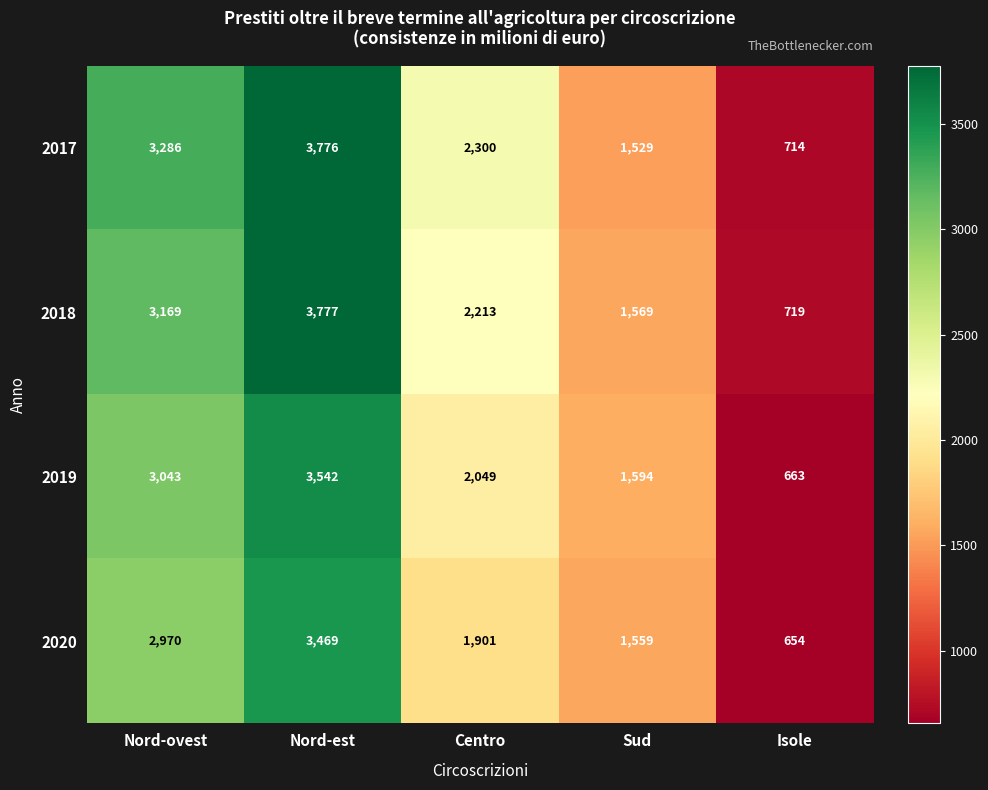

Rank the series by their average value, from highest to lowest.

2017, 2018, 2019, 2020